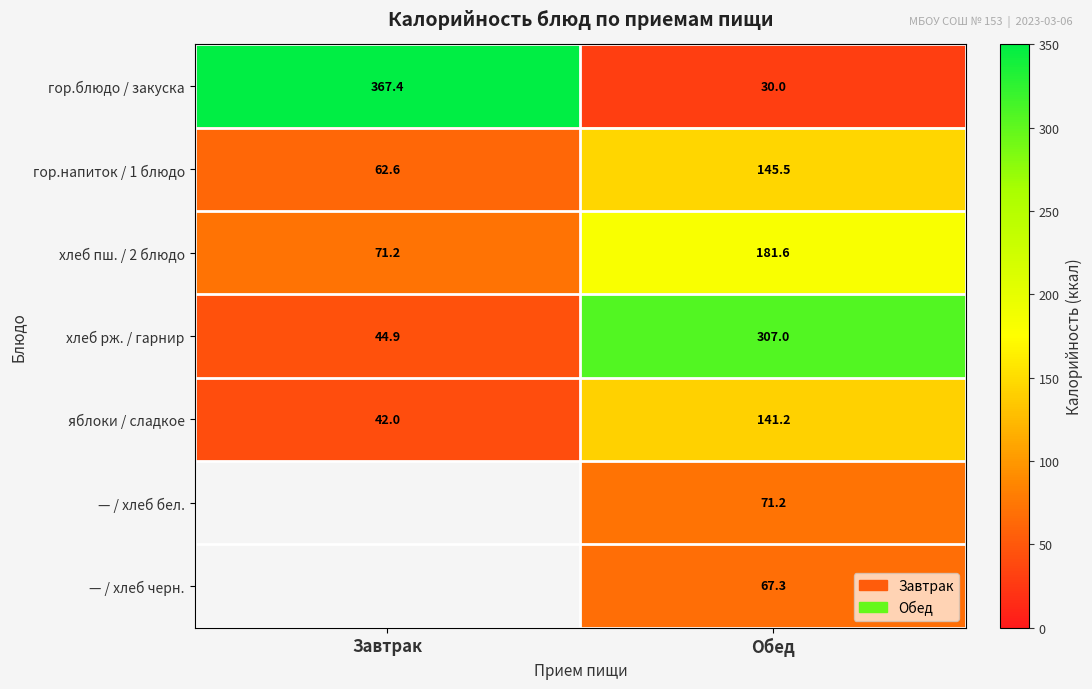

What is the average value of the гор.блюдо / закуска series?

198.7